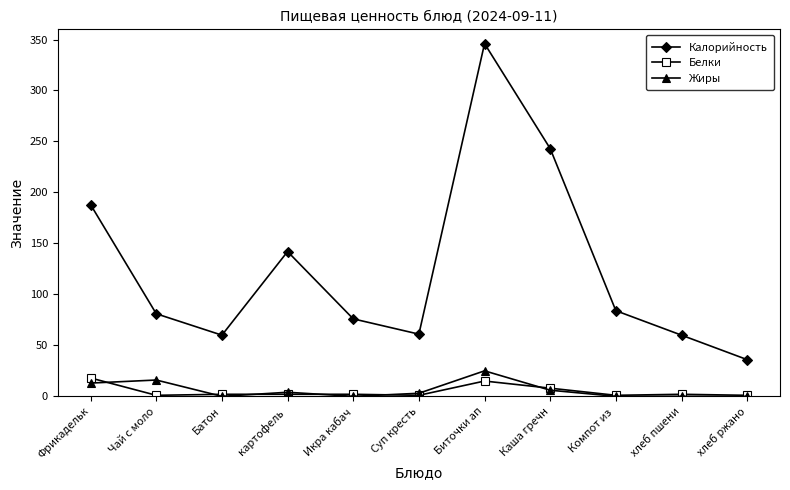

True or false: Калорийность and Жиры cross at least once.

False